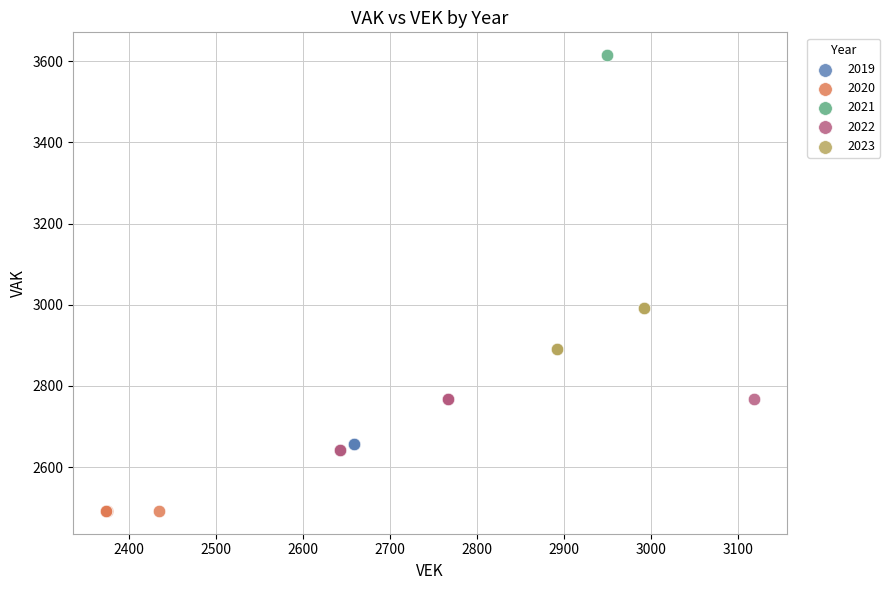

Which series contains the highest Y value?

2021